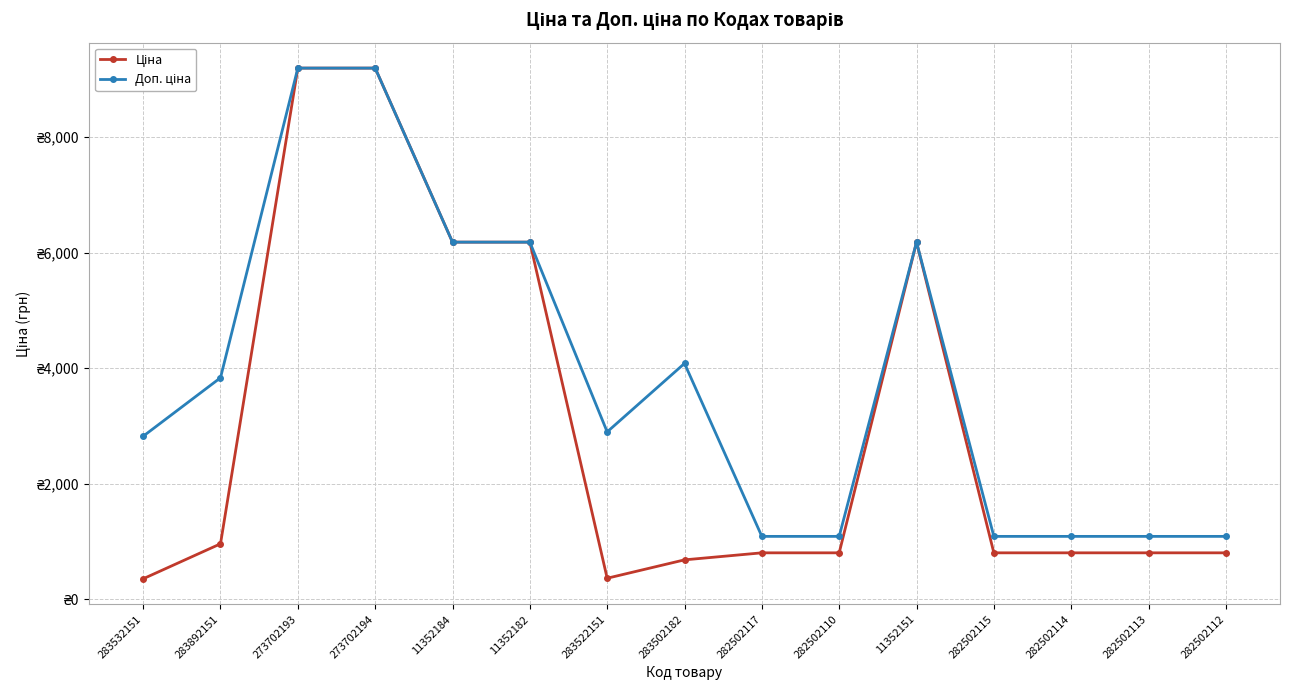

Reading right to left, transcribe all the data shown in this chart.

Ціна: 282502112=802.1	282502113=802.1	282502114=802.1	282502115=802.1	11352151=6182.6	282502110=802.1	282502117=802.1	283502182=680.4	283522151=362.1	11352182=6182.6	11352184=6182.6	273702194=9196.3	273702193=9196.3	283892151=958.4	283532151=352.6
Доп. ціна: 282502112=1087.0	282502113=1087.0	282502114=1087.0	282502115=1087.0	11352151=6182.6	282502110=1087.0	282502117=1087.0	283502182=4082.3	283522151=2896.6	11352182=6182.6	11352184=6182.6	273702194=9196.3	273702193=9196.3	283892151=3833.8	283532151=2821.2